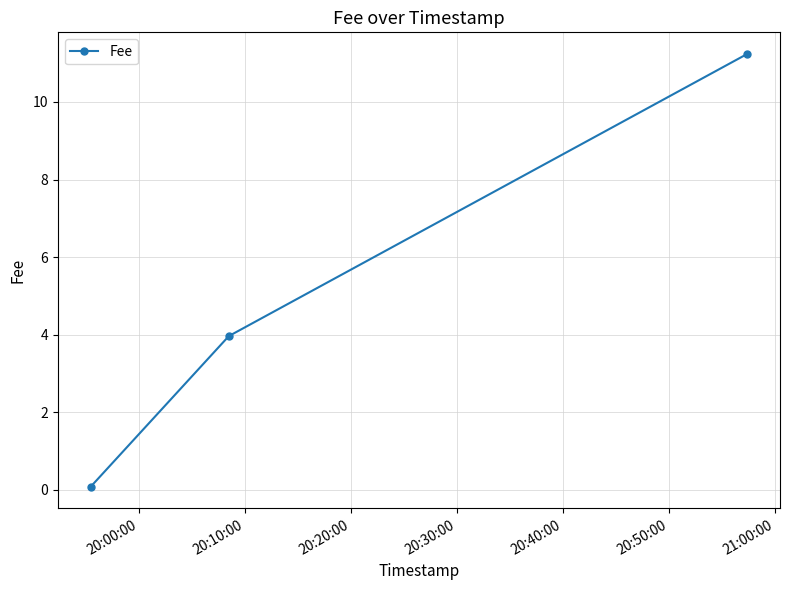

What is the value of the 2nd point from the left?

4.0